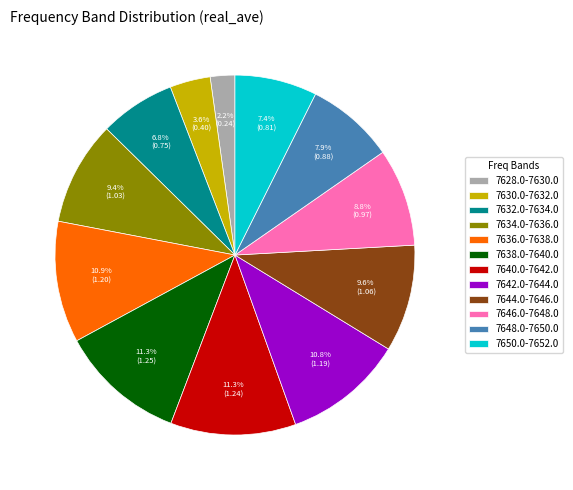

What percentage is the 7648.0-7650.0 slice, to the nearest percent?

8%